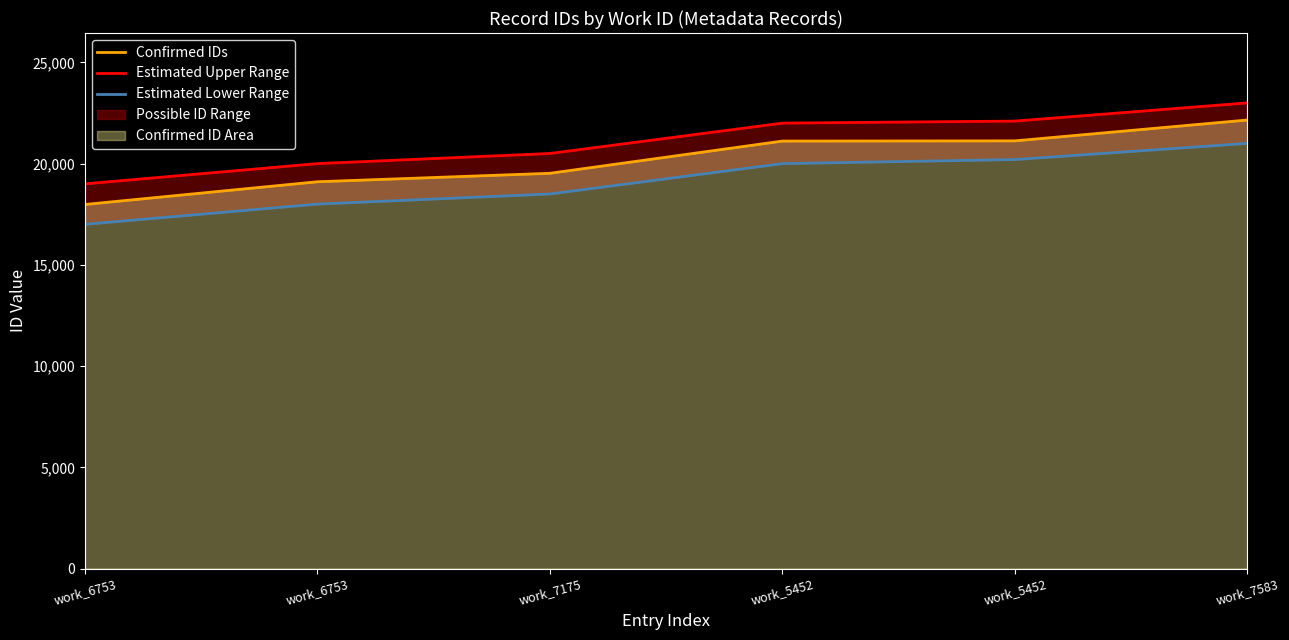

True or false: Estimated Upper Range and Estimated Lower Range cross at least once.

False